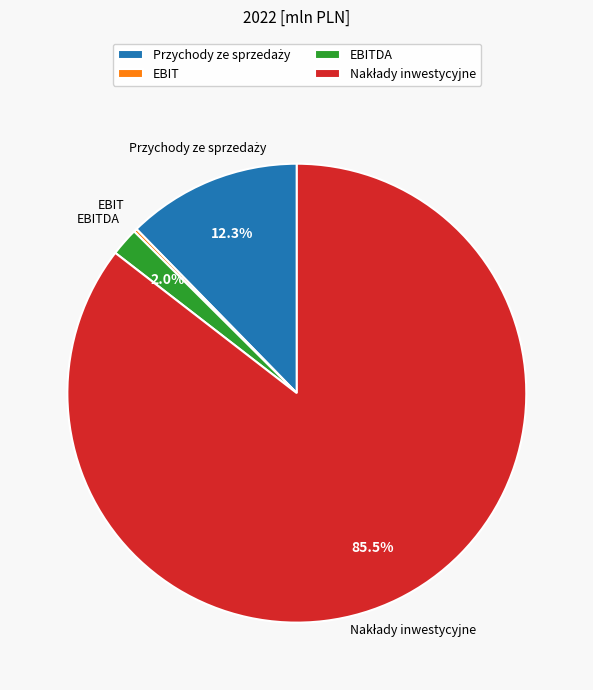

What percentage is NOT represented by Nakłady inwestycyjne?

14.5%